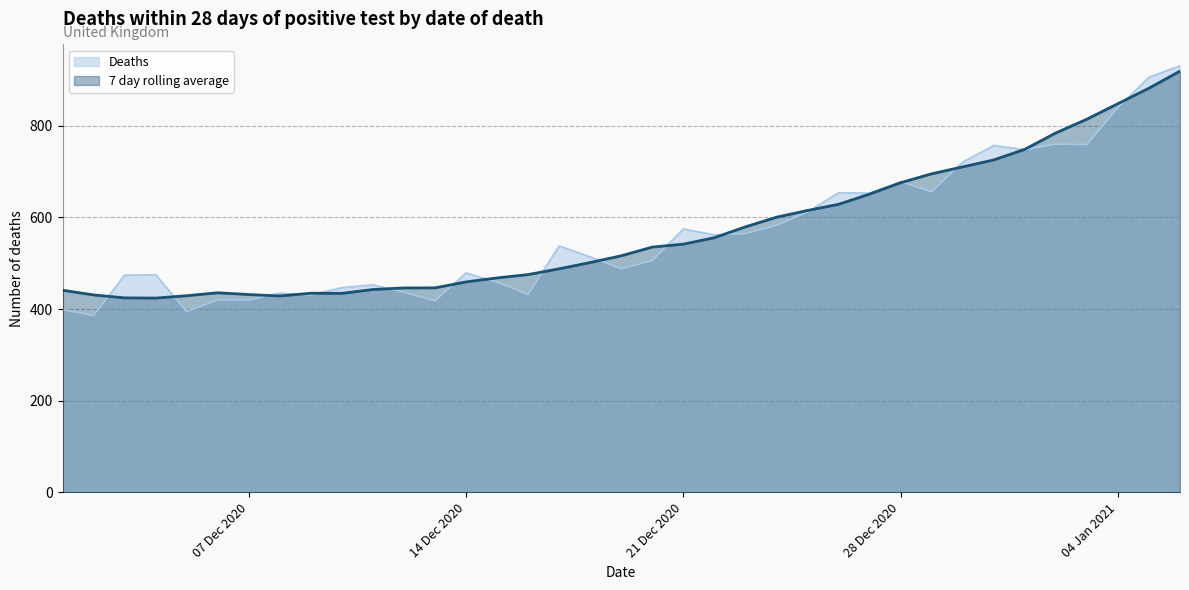

How many lines are shown in the chart?

2